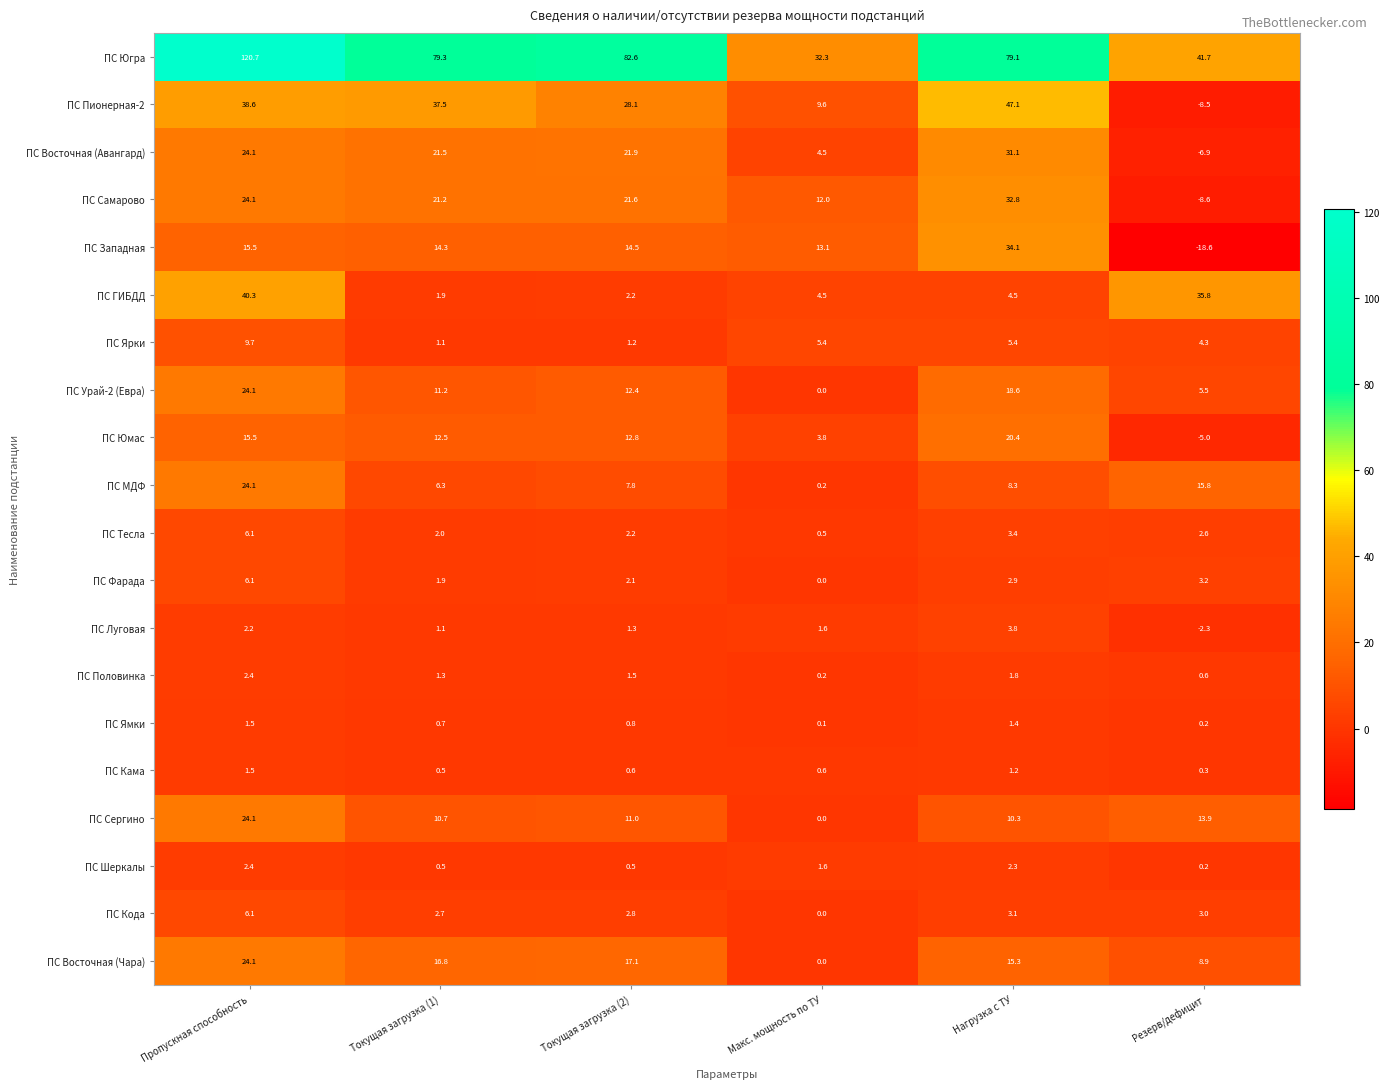

What is the difference between the second highest and second lowest values in the ПС Ямки series?

1.2